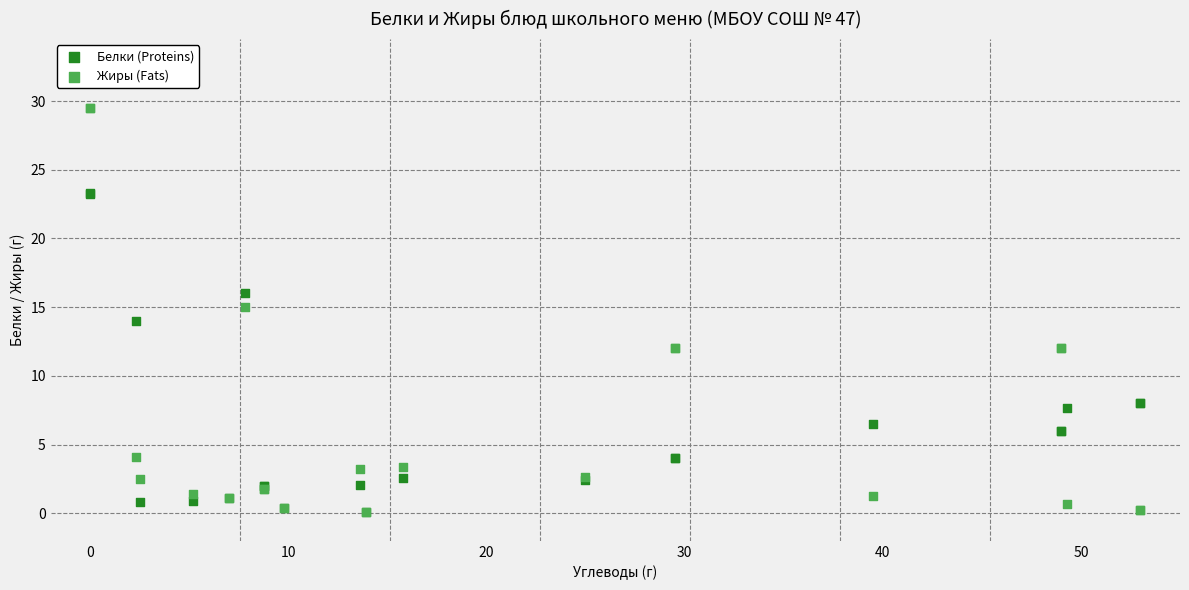

What are all the series names shown in the legend?

Белки (Proteins), Жиры (Fats)